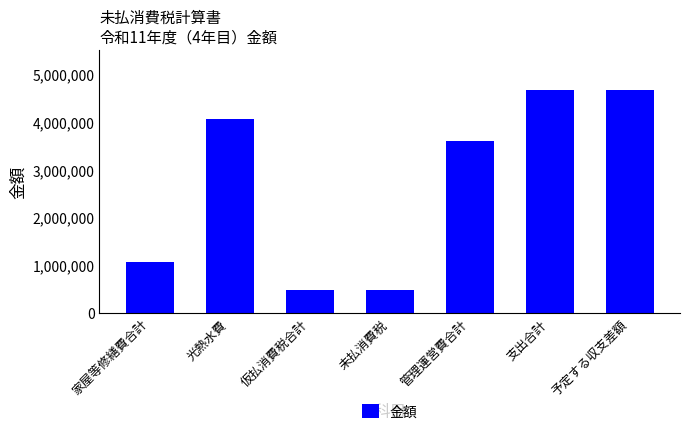

How many categories are shown in the chart?

7